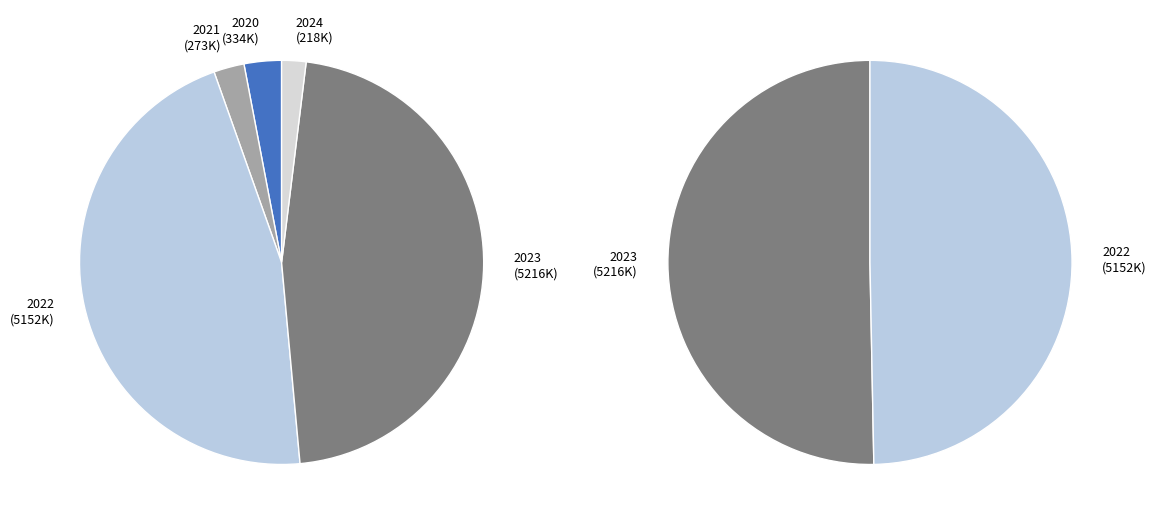

How many segments does this pie chart have?

5